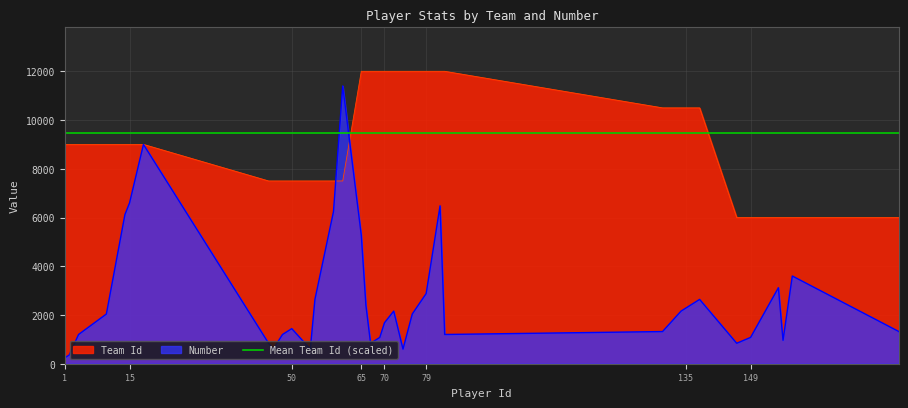

Reading left to right, list all the values displayed in this chart.

Team Id: 9000	9000	9000	9000	9000	9000	9000	7500	7500	7500	7500	7500	7500	7500	7500	12000	12000	12000	12000	12000	12000	12000	12000	12000	12000	12000	12000	12000	10500	10500	10500	10500	10500	10500	6000	6000	6000	6000	6000	6000
Number: 240	360	1200	2040	6120	6600	9000	840	600	1200	1440	600	2640	6240	11400	5280	2400	840	960	1080	1680	2160	600	1320	2040	2880	6480	1200	1320	2160	2280	2400	2520	2640	840	1080	3120	960	3600	1320